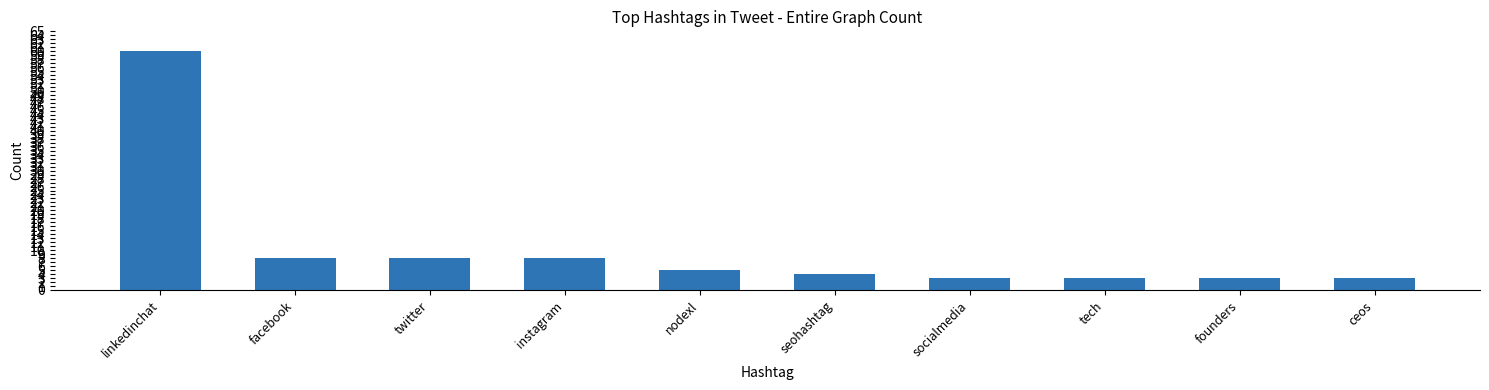

Read the value at seohashtag.

4